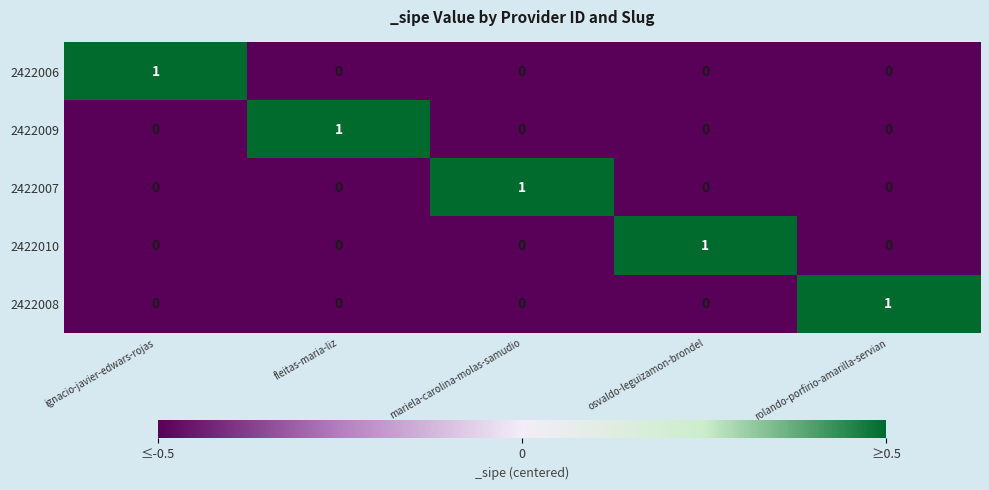

True or false: 2422009 has a value of 0 at mariela-carolina-molas-samudio.

True